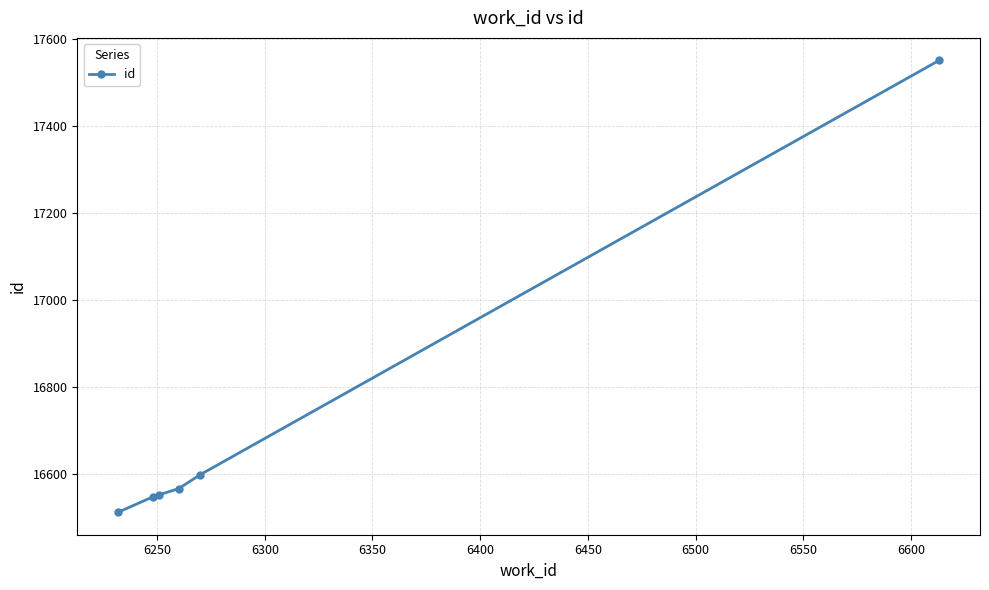

True or false: the data has more than 2 interior local peaks.

False